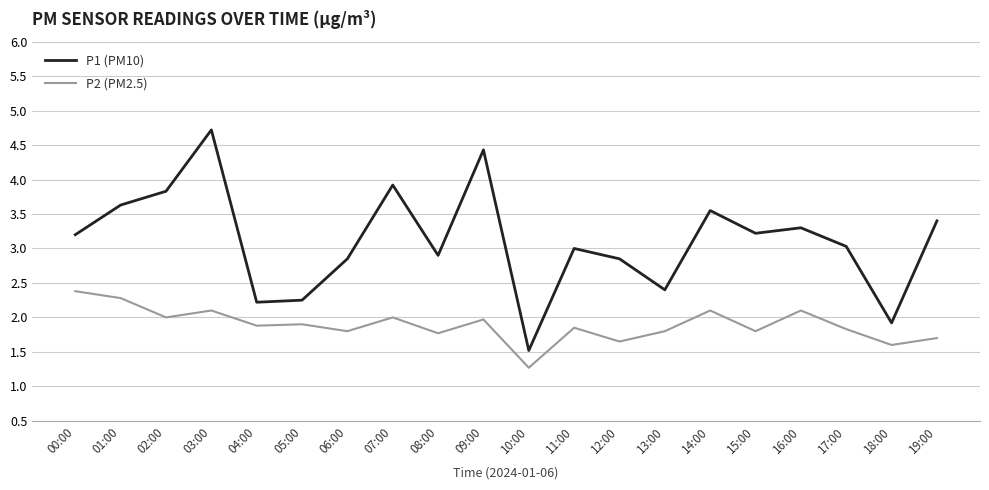

What is the difference between the P2 (PM2.5) values at 09:00 and 10:00?

0.7